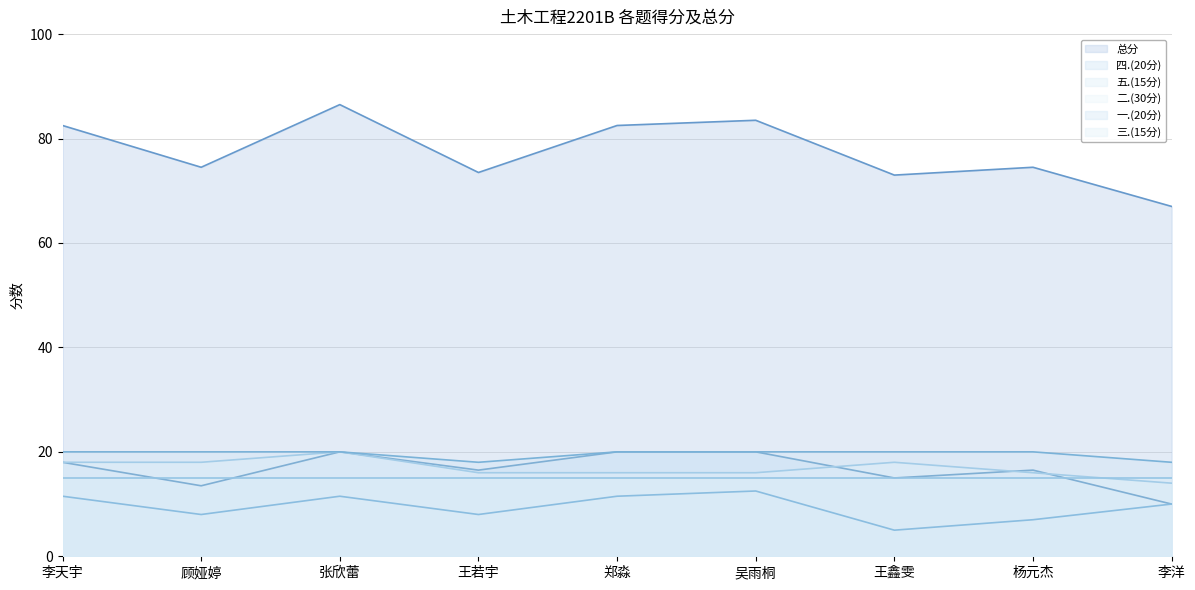

Which series has the widest spread of values?

总分